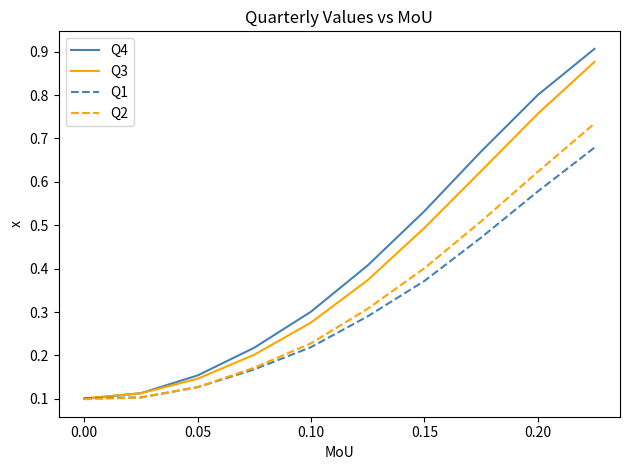

Which series has the largest range (max minus min)?

Q4